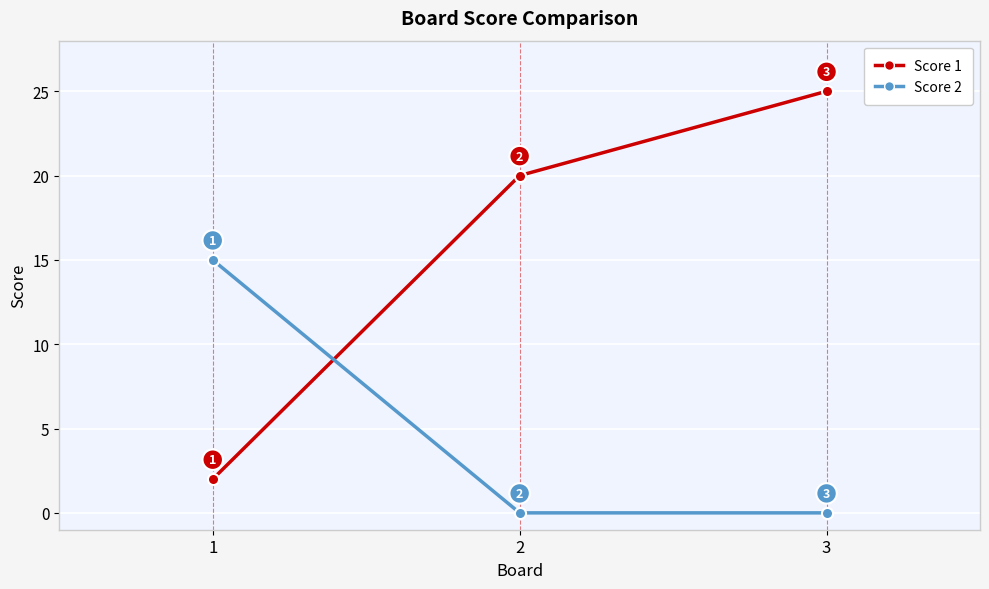

Reading left to right, list all the values displayed in this chart.

Score 1: 2	20	25
Score 2: 15	0	0